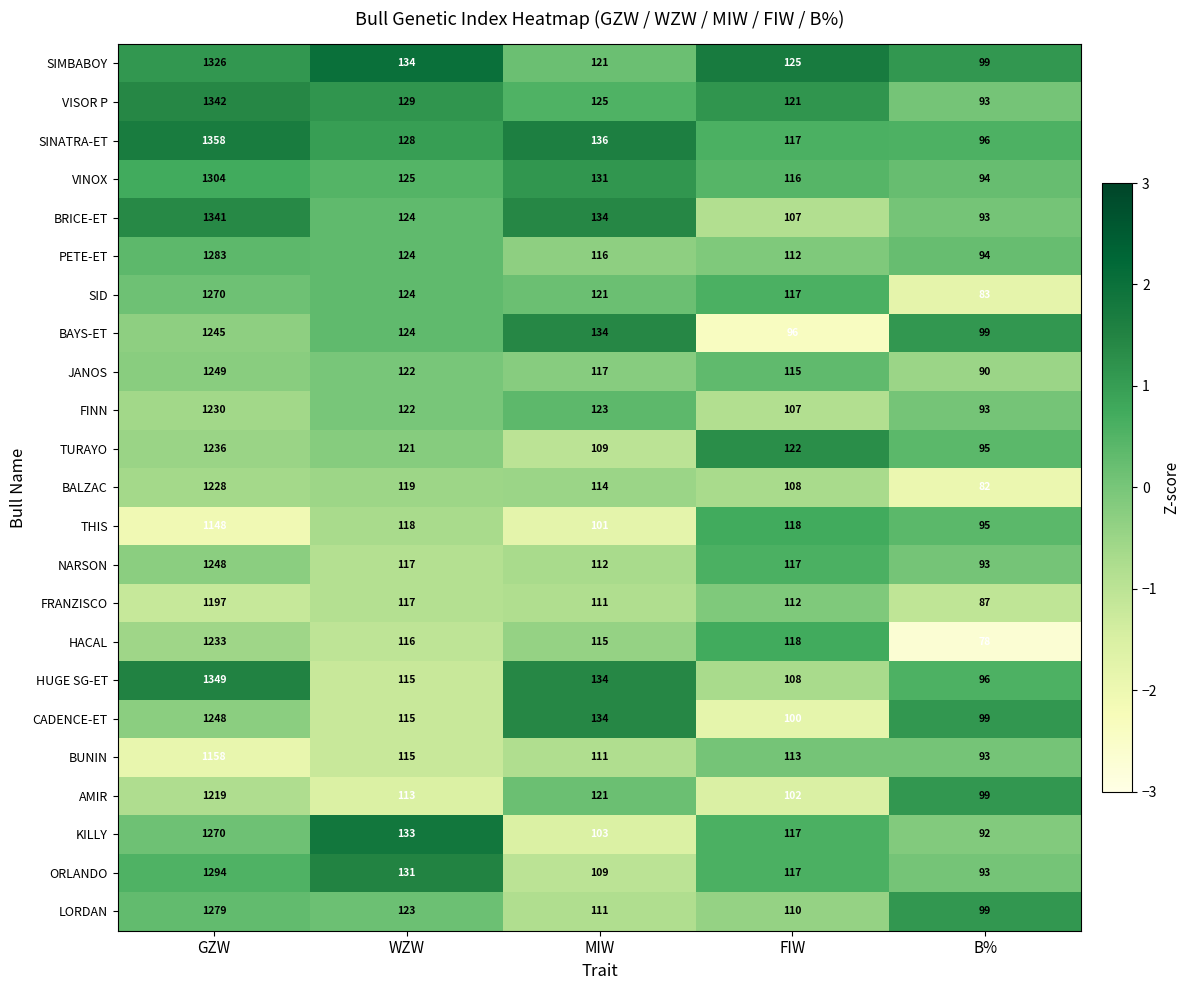

At which label is BAYS-ET closest to 670?

MIW